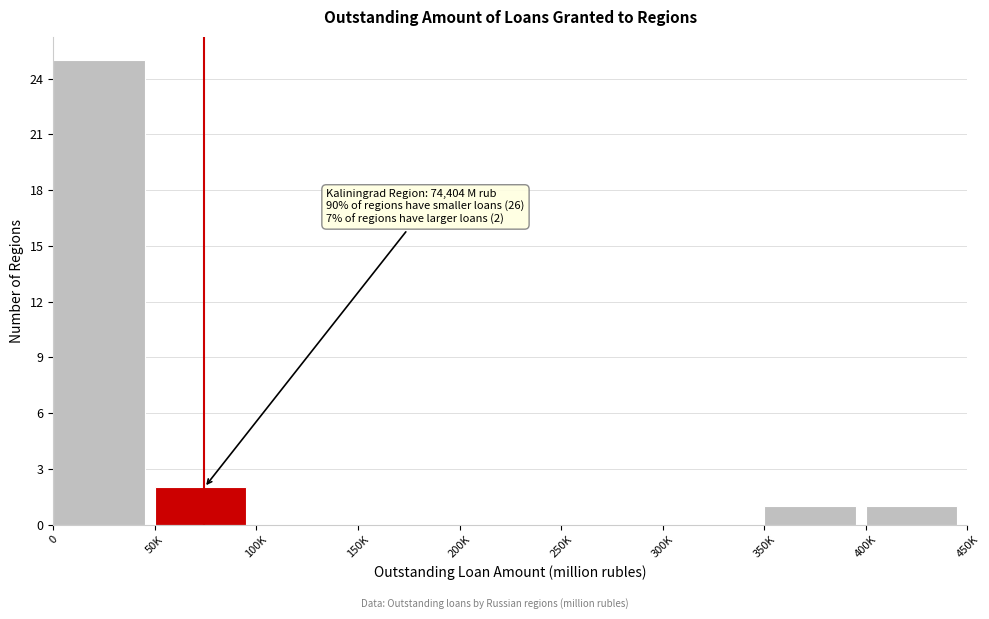

Reading right to left, transcribe all the data shown in this chart.

400K=1	350K=1	300K=0	250K=0	200K=0	150K=0	100K=0	50K=2	0=25